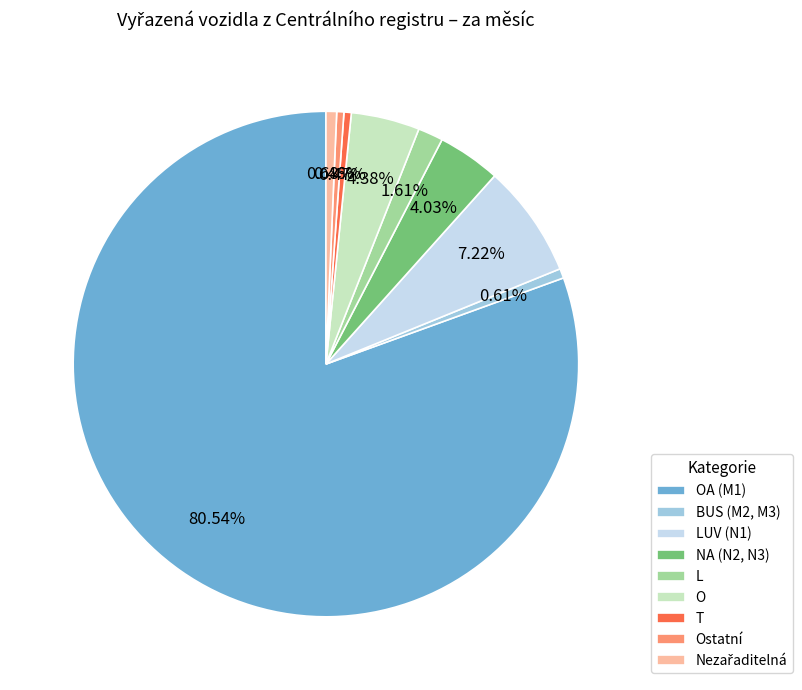

Is the sum of O and T greater than half?

No